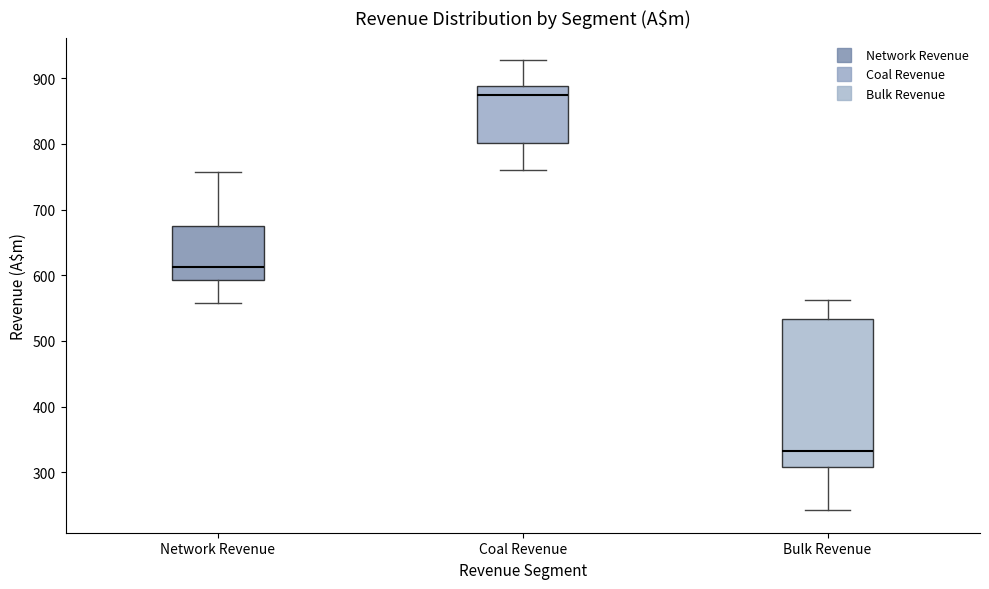

Where does the upper whisker of the box for Bulk Revenue end on the y-axis? The values are not printed on the chart, so give them approximately, as read against the axis.

560